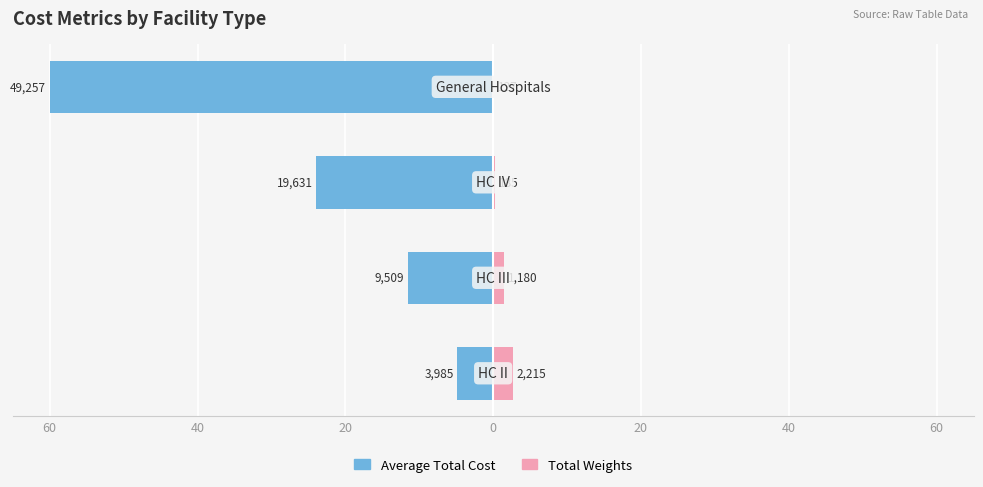

How many series are shown in this chart?

2